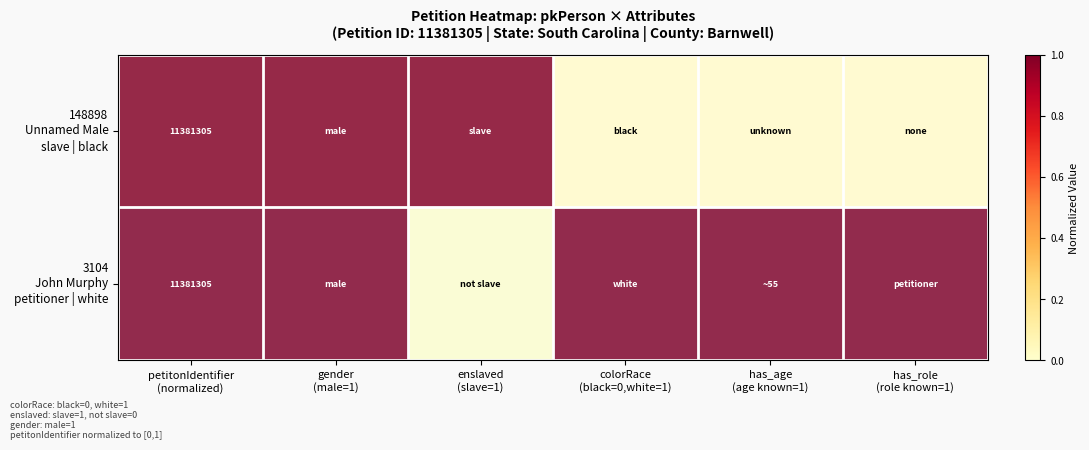

Between petitonIdentifier
(normalized) and enslaved
(slave=1), which is larger?

petitonIdentifier
(normalized)